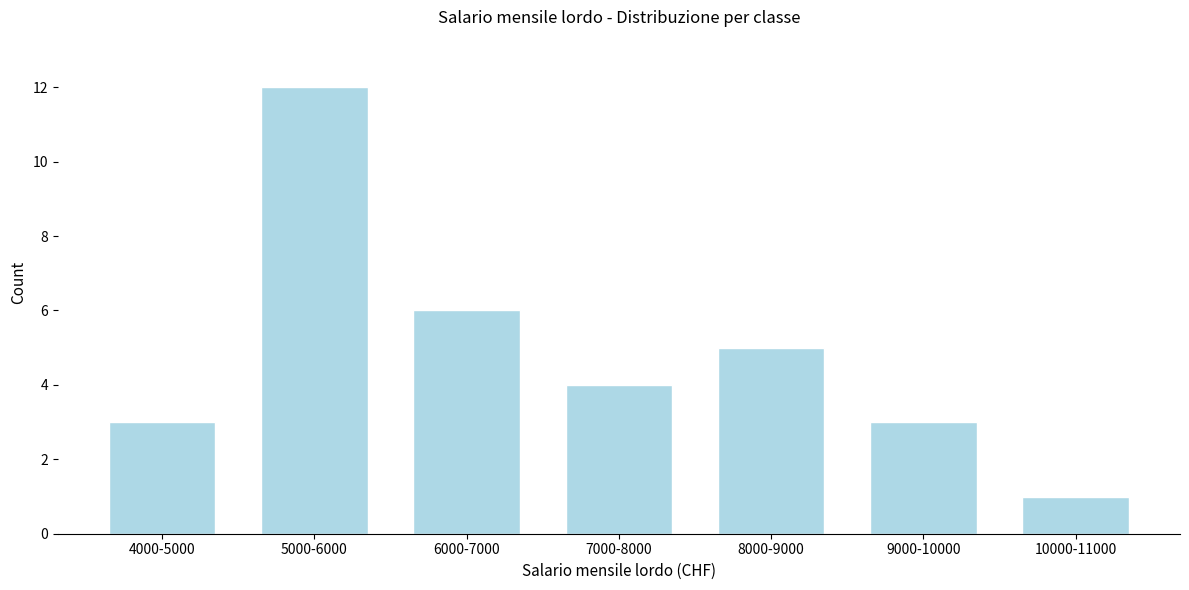

Reading left to right, what are all the values shown in this chart?

3	12	6	4	5	3	1